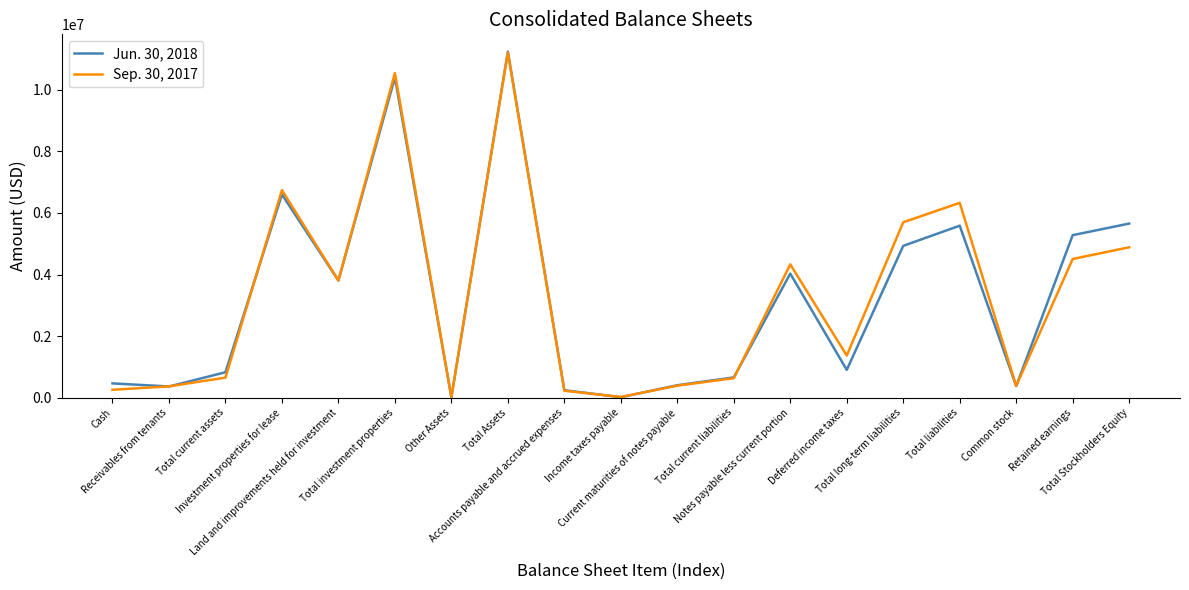

Does the chart have visible grid lines?

No